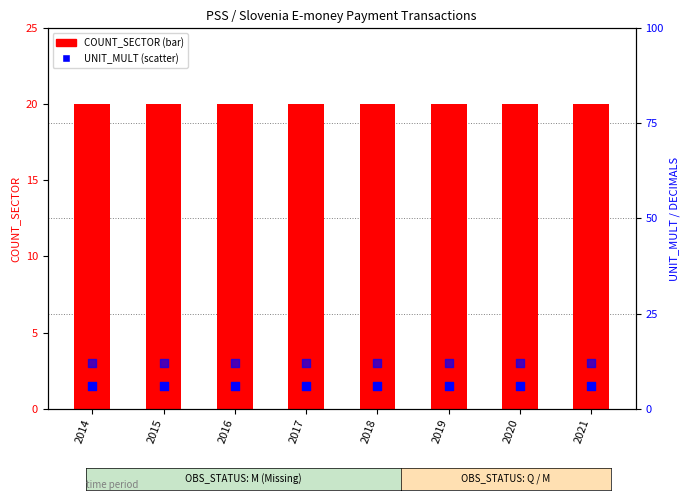

Which series reaches the maximum Y coordinate?

COUNT_SECTOR